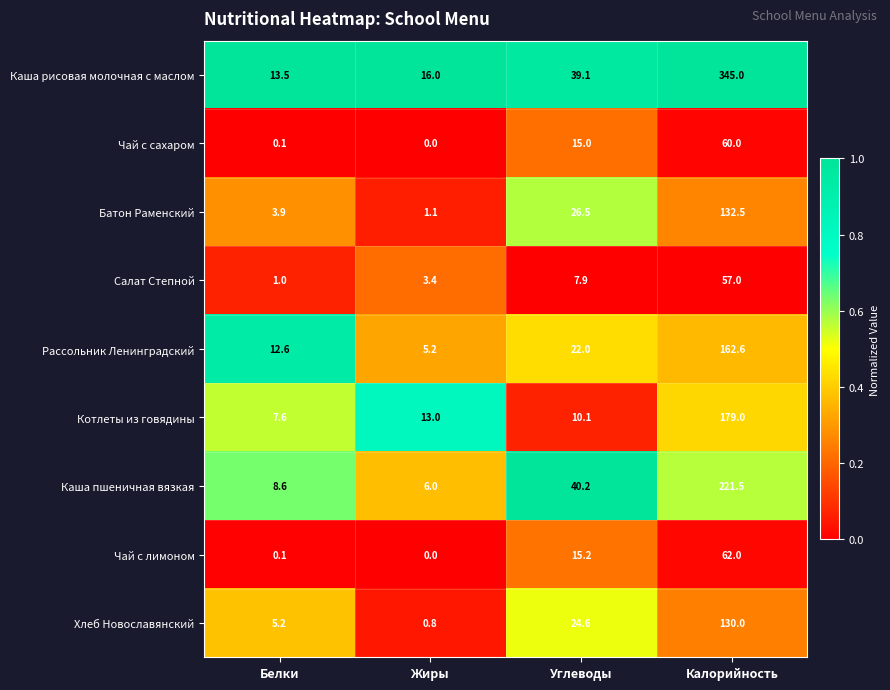

What is the minimum value for Салат Степной?

1.0